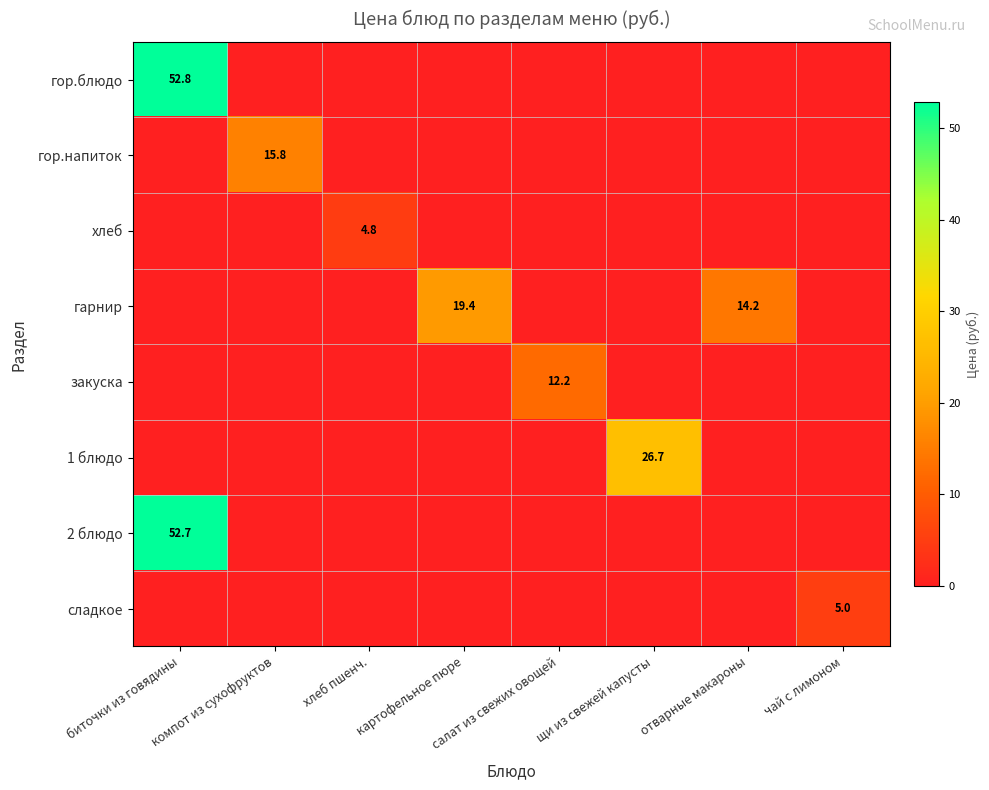

Which category has the lowest value in the 2 блюдо series?

компот из сухофруктов